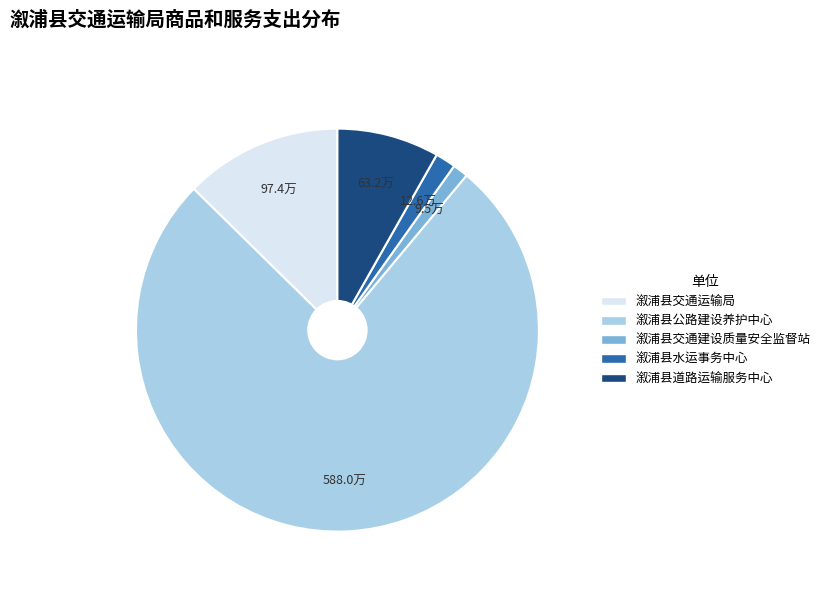

Which category has the biggest portion of the pie?

溆浦县公路建设养护中心